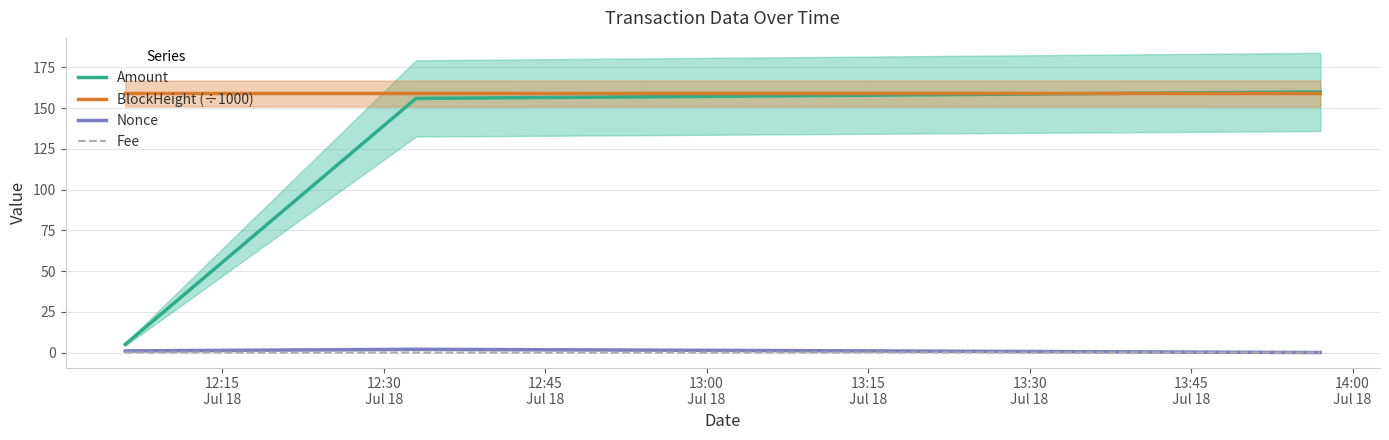

What is the highest value of the BlockHeight (÷1000) series?

159.0